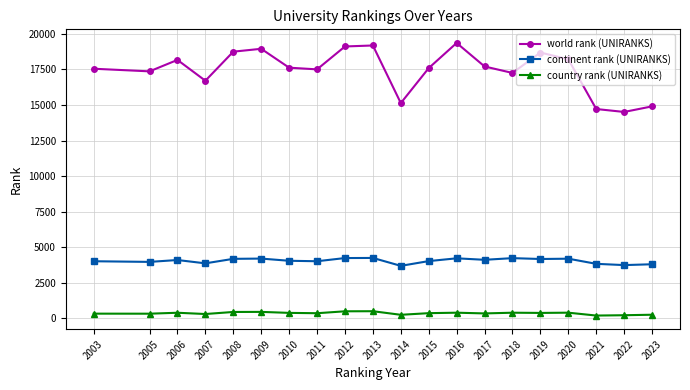

At how many categories does at least one series exceed 13452?

20